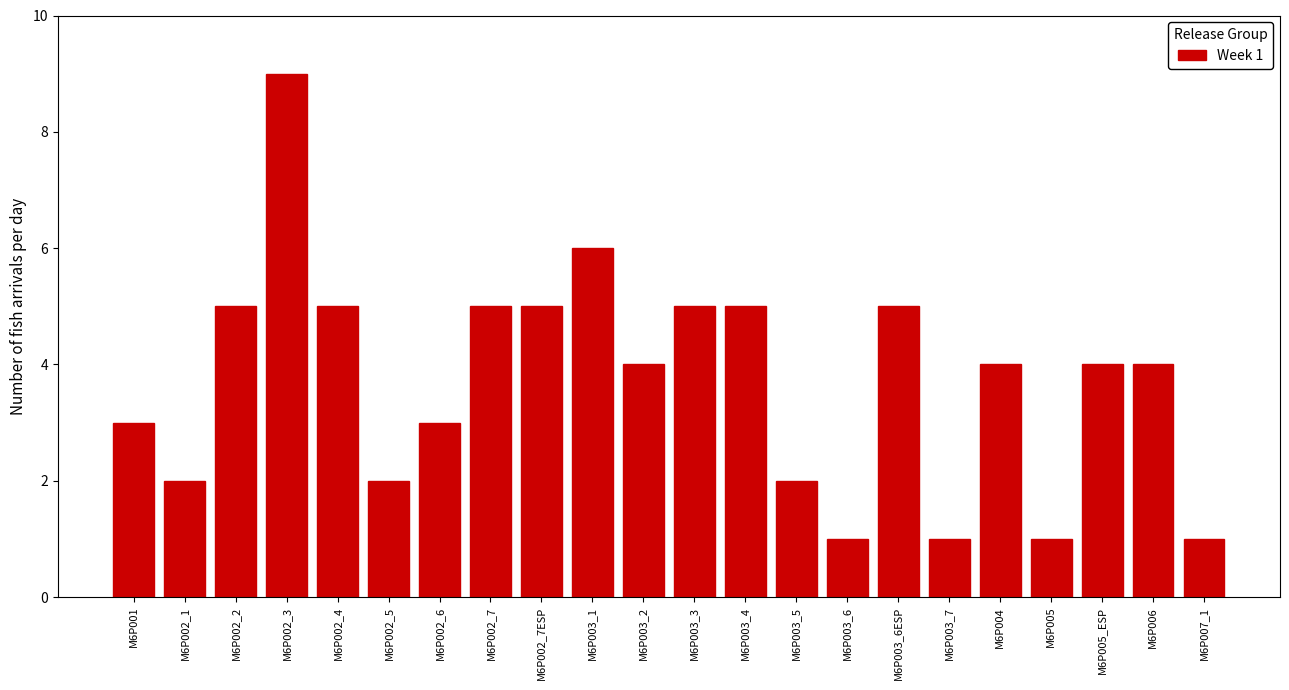

Reading left to right, transcribe all the data shown in this chart.

M6P001=3	M6P002_1=2	M6P002_2=5	M6P002_3=9	M6P002_4=5	M6P002_5=2	M6P002_6=3	M6P002_7=5	M6P002_7ESP=5	M6P003_1=6	M6P003_2=4	M6P003_3=5	M6P003_4=5	M6P003_5=2	M6P003_6=1	M6P003_6ESP=5	M6P003_7=1	M6P004=4	M6P005=1	M6P005_ESP=4	M6P006=4	M6P007_1=1